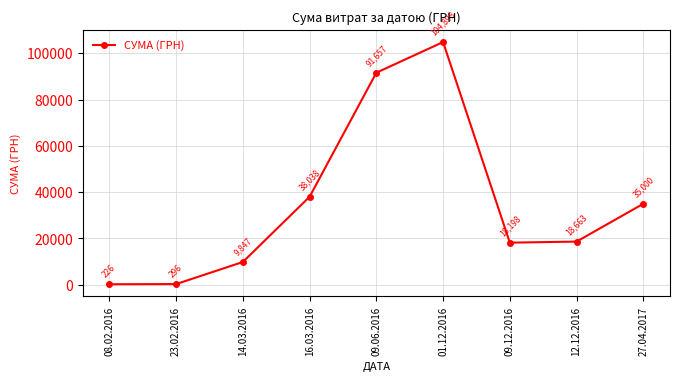

The chart shows a value of 7475.7 at 27.04.2017. True or false?

False